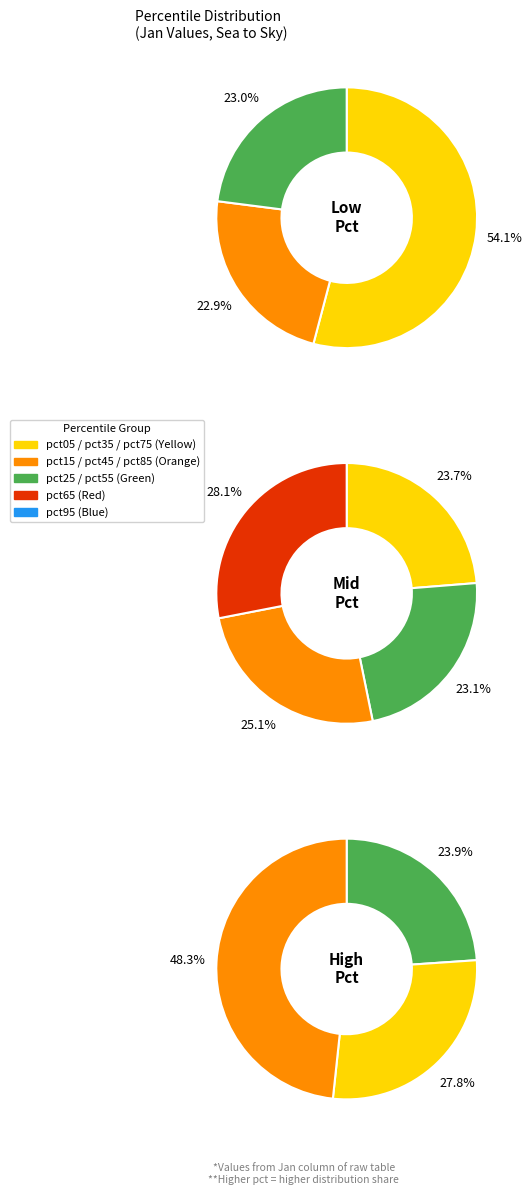

True or false: pct25 accounts for 16% of the total.

False